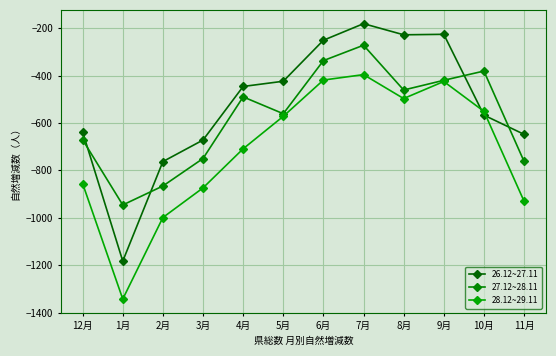

At which label does 26.12~27.11 reach its peak?

7月